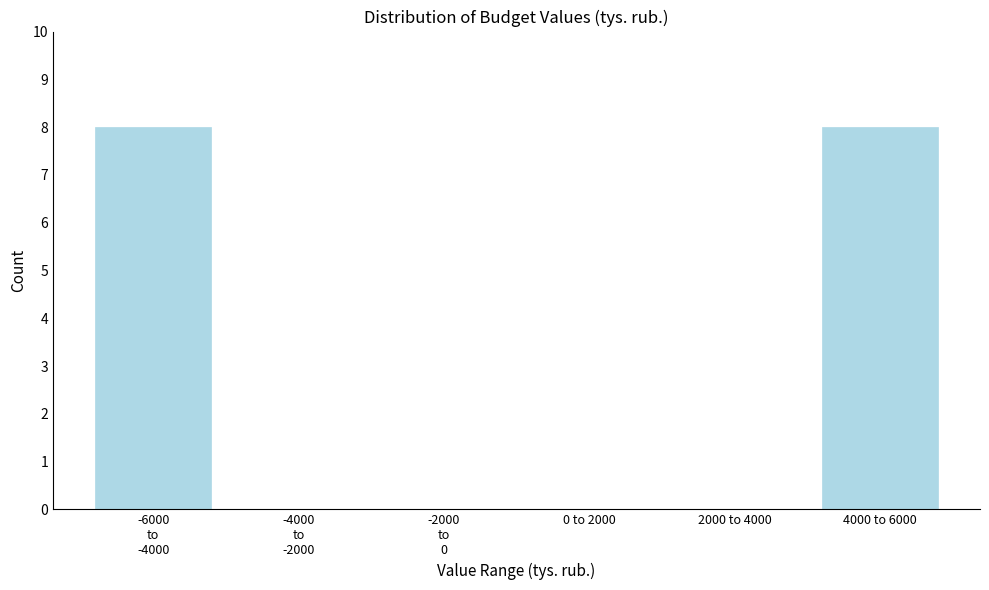

What is the sum of the values at 4000 to 6000 and 2000 to 4000?

8